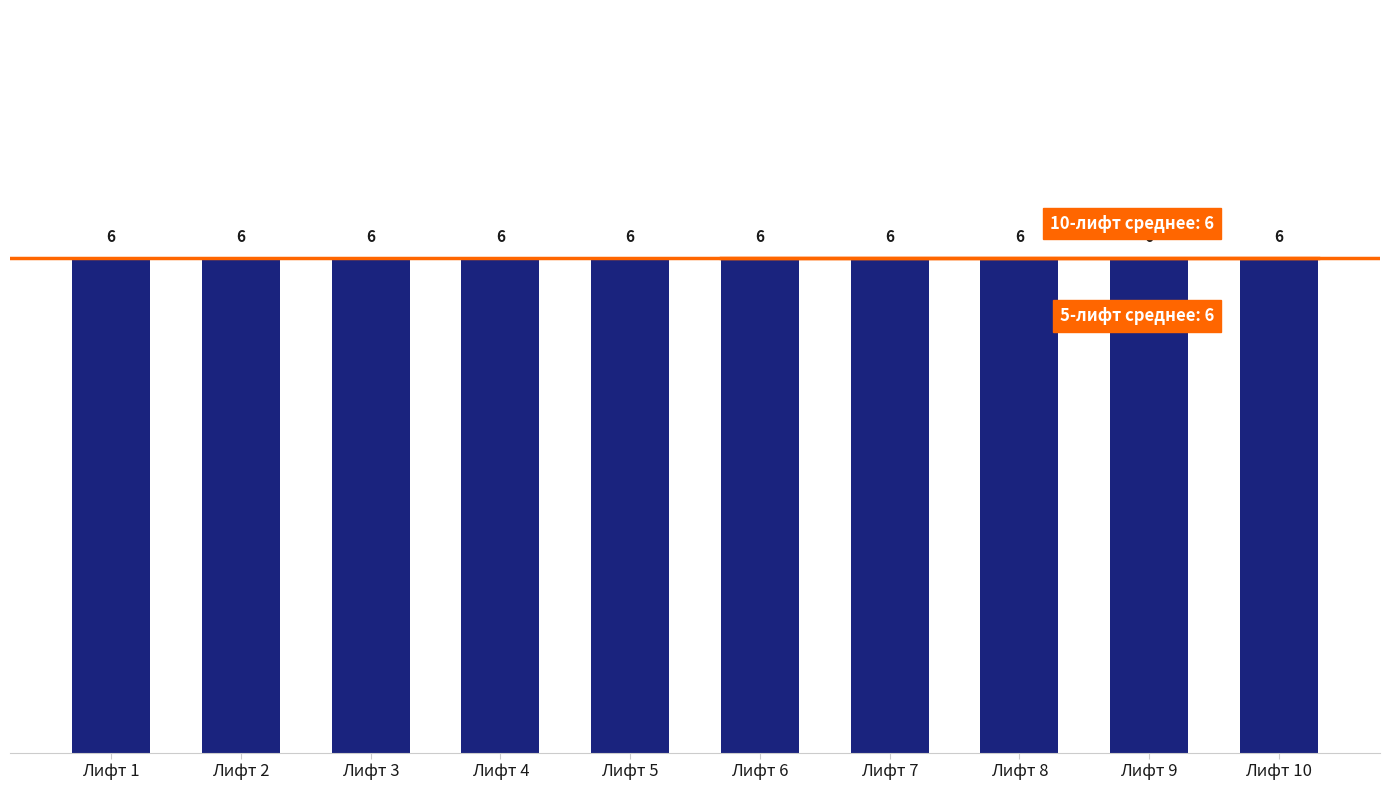

Are the bars grouped side by side (vs. stacked)?

No